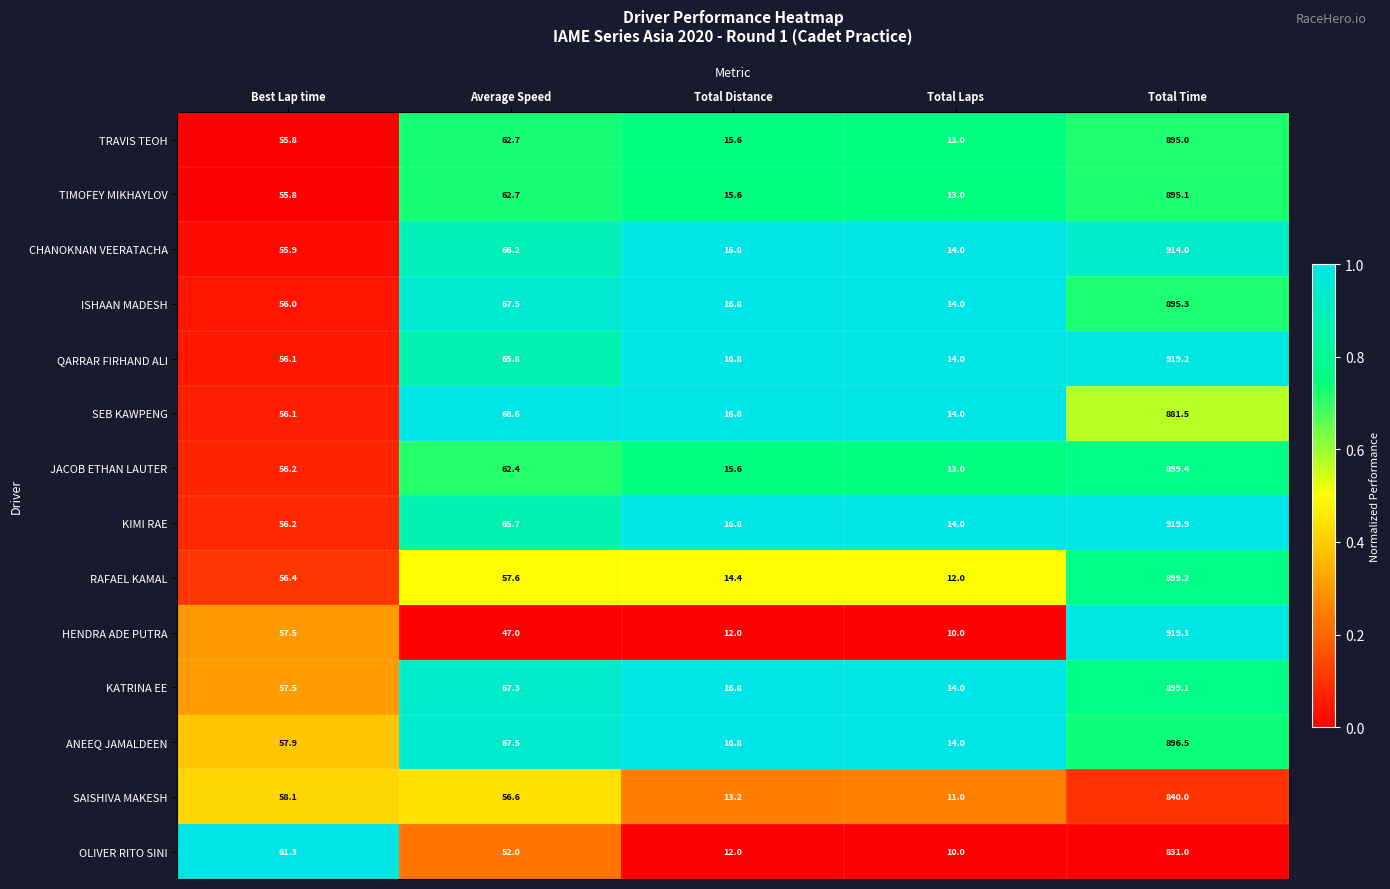

Which series changed the most between Average Speed and Total Distance?

SEB KAWPENG